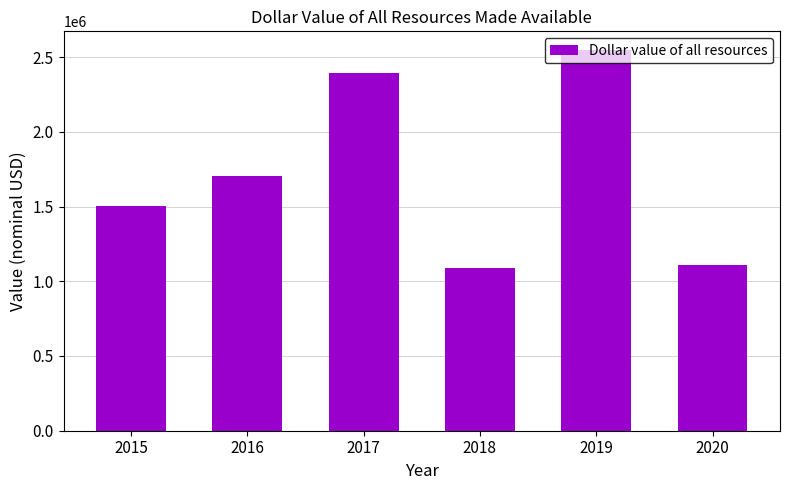

Is it true that the value at 2015 is 1955188?

False